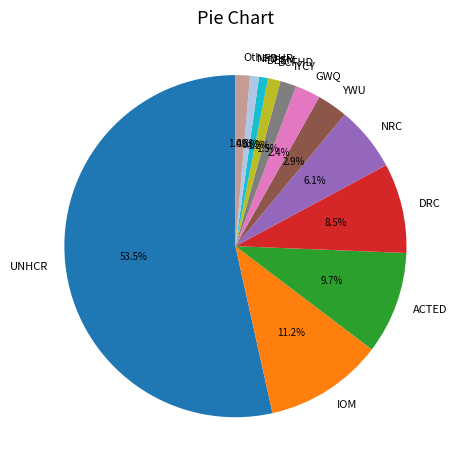

Which has a higher value, IOM or Others?

IOM